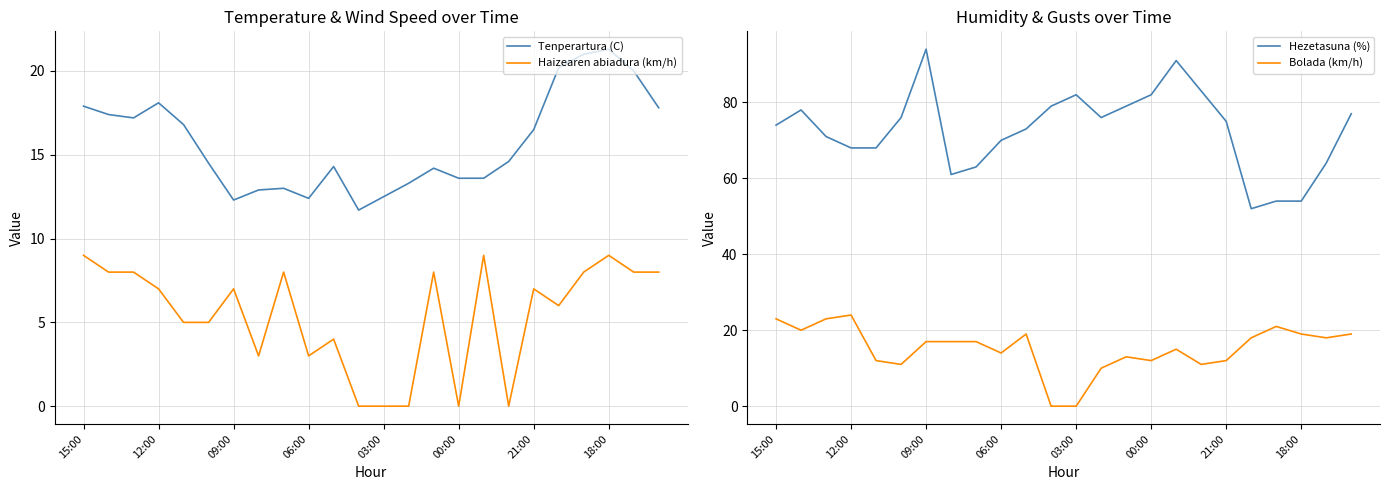

What are all the series names shown in the legend?

Tenperartura (C), Haizearen abiadura (km/h), Hezetasuna (%), Bolada (km/h)